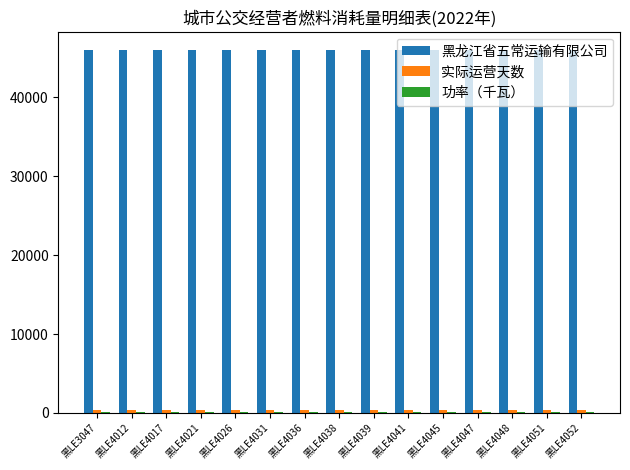

How many groups of bars are there?

15